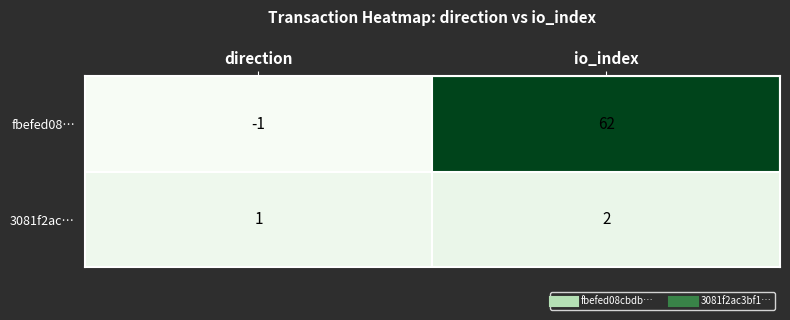

Where is 3081f2ac… nearest to the value 1?

direction